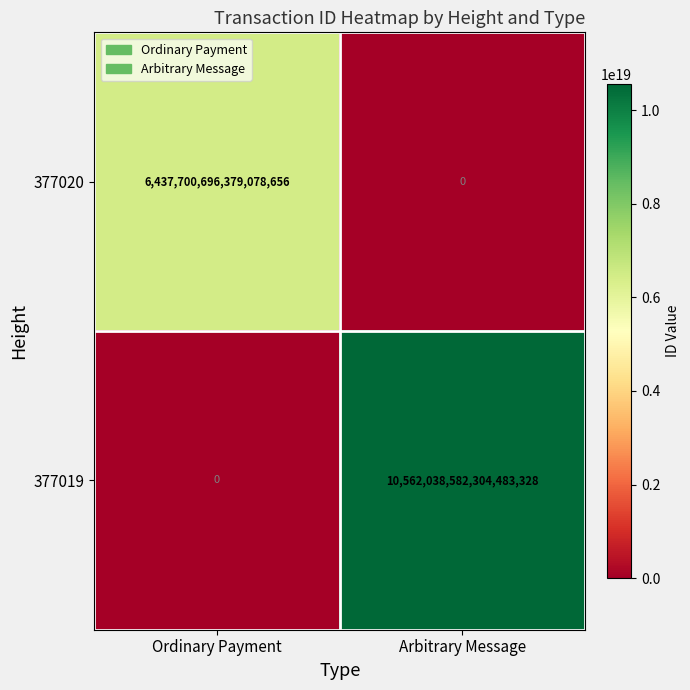

Which series has the largest range (max minus min)?

377019